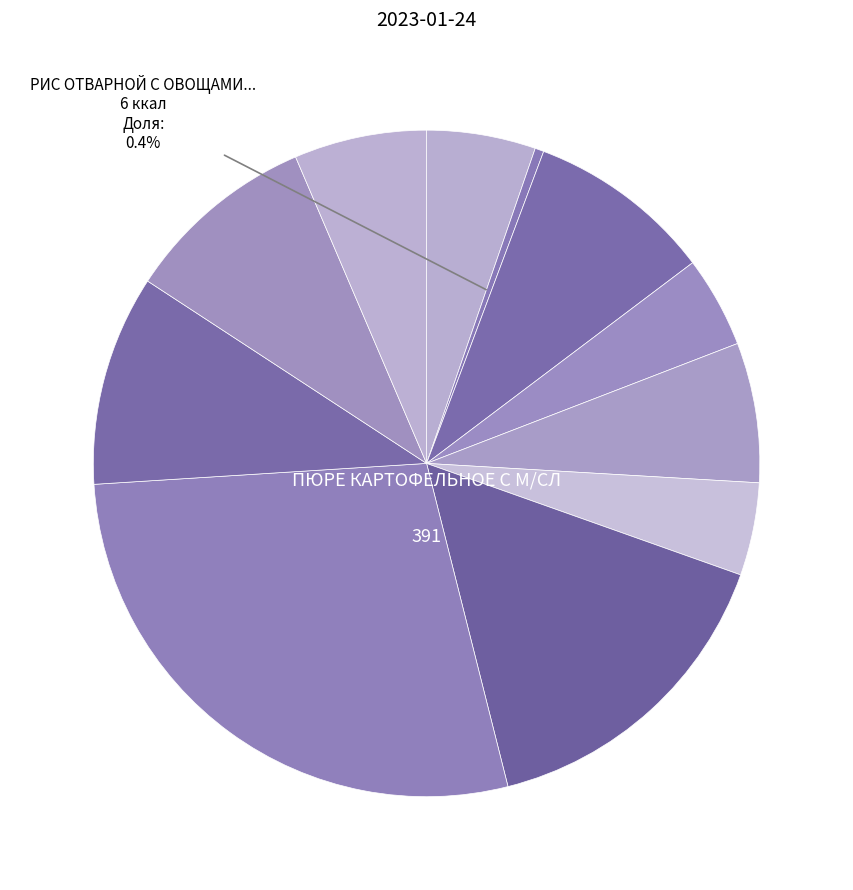

Count the number of slices in the pie.

11